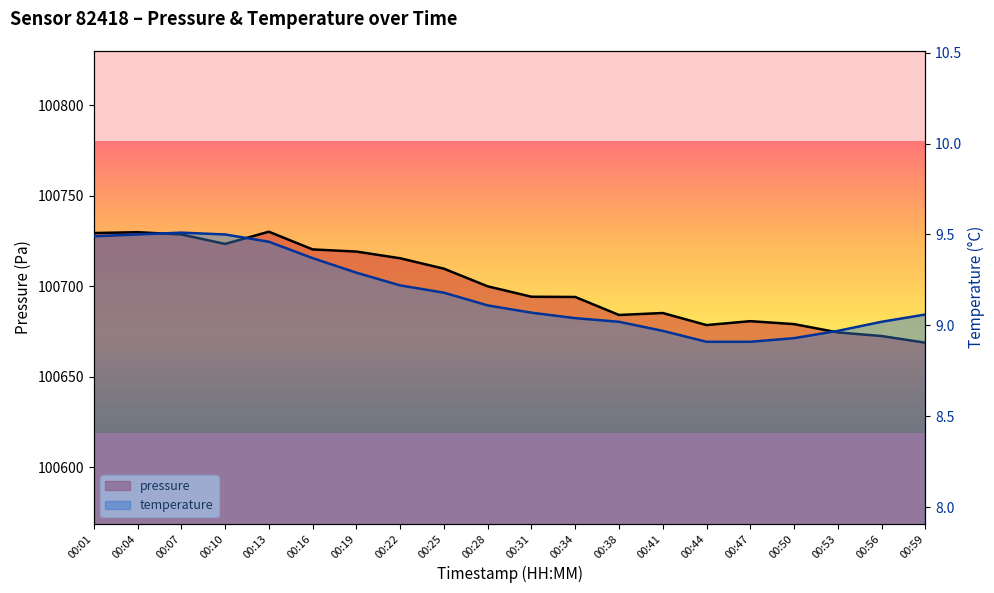

How many lines are shown in the chart?

2